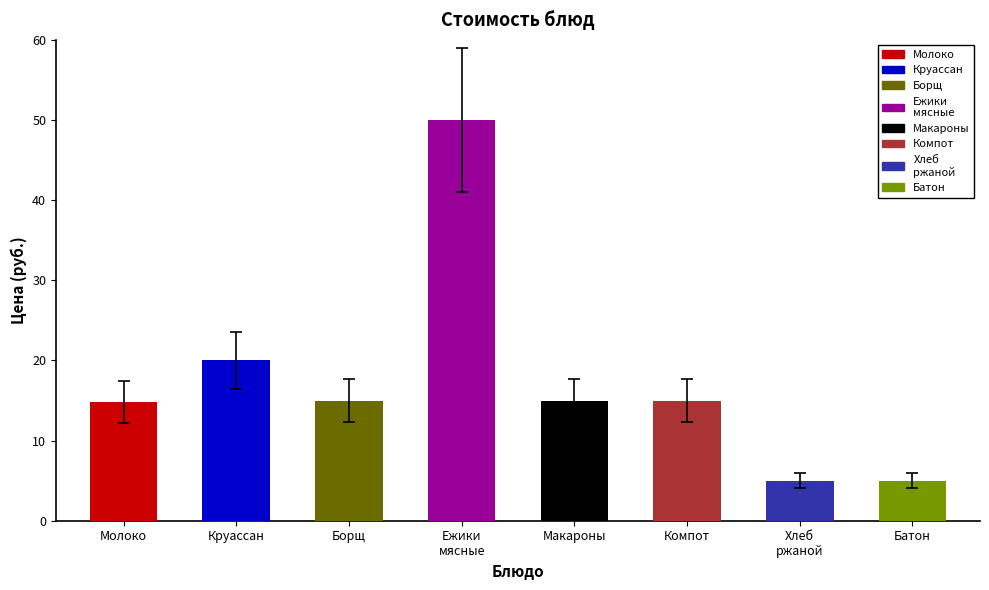

Rank the categories by value from highest to lowest.

Ежики мясные, Круассан, Борщ, Макароны, Компот, Молоко, Хлеб ржаной, Батон